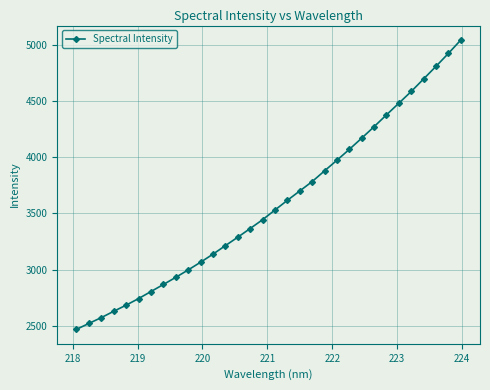

What is the maximum value shown in the chart?

5039.9